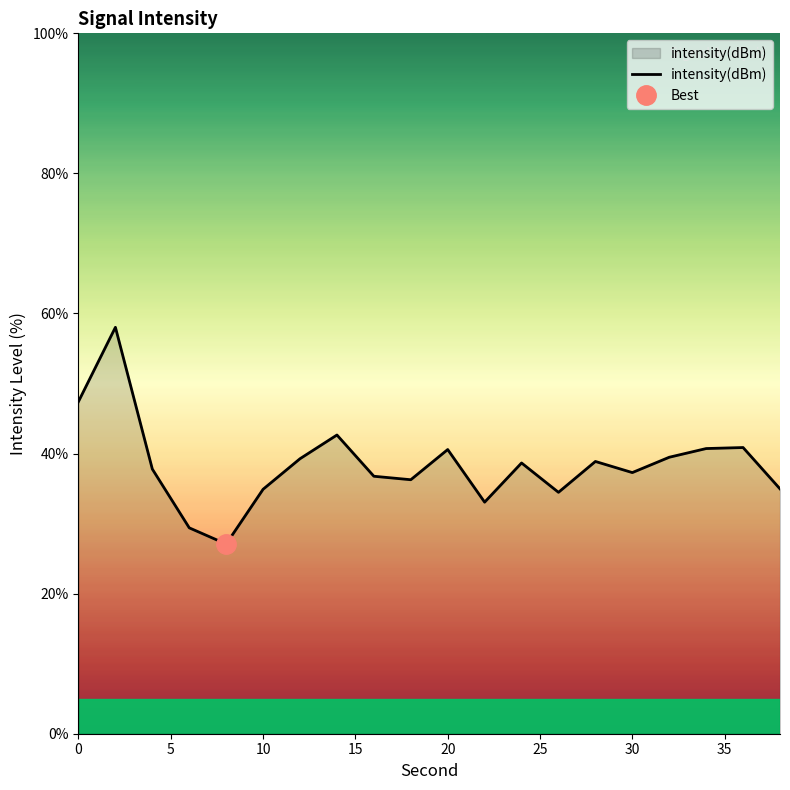

Is it true that intensity(dBm) equals 47.4 at 0?

True